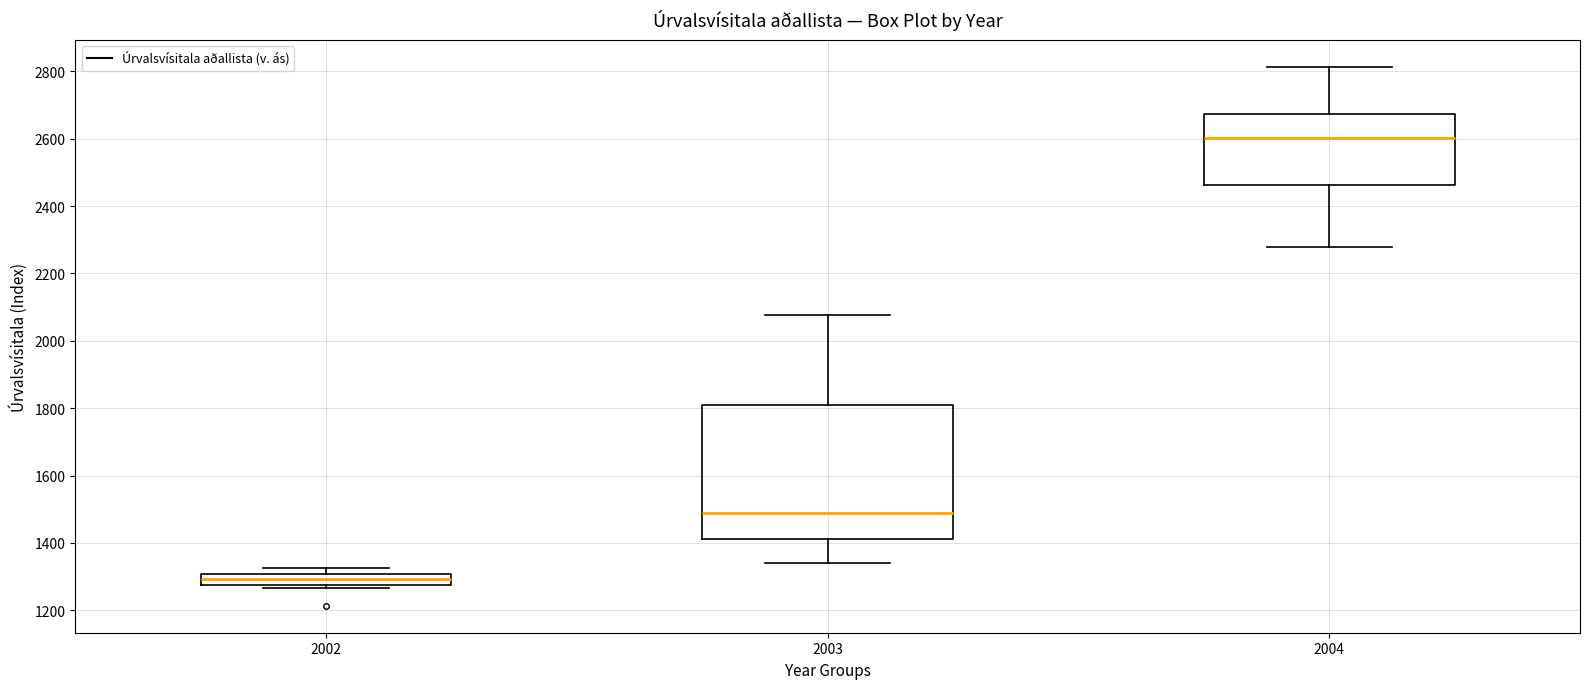

Reading left to right, read every box against the y-axis: the position of its median line, the range the box covers, and the ends of its whiskers. The values are not printed on the chart, so give them approximately, as read against the axis.

2002: median 1300 (inside the box), box 1280 to 1300, whiskers 1260 to 1320
2003: median 1480, box 1420 to 1820, whiskers 1340 to 2080
2004: median 2600, box 2460 to 2680, whiskers 2280 to 2820